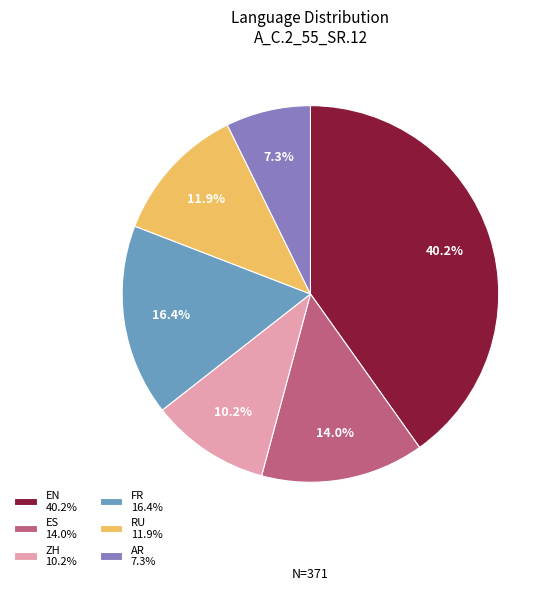

How much of the chart is everything except ZH?

89.8%